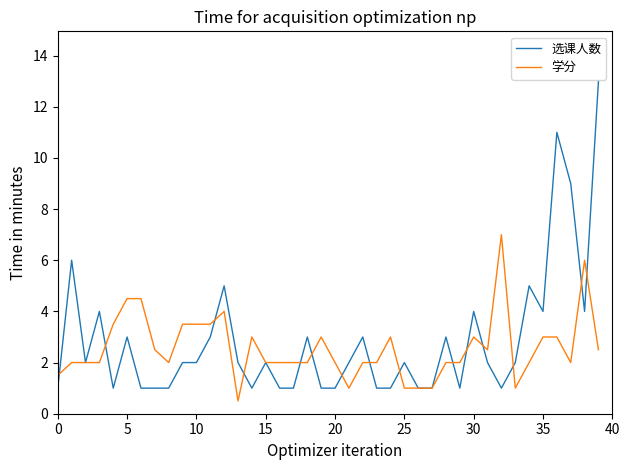

What is the lowest value of the 选课人数 series?

1.0